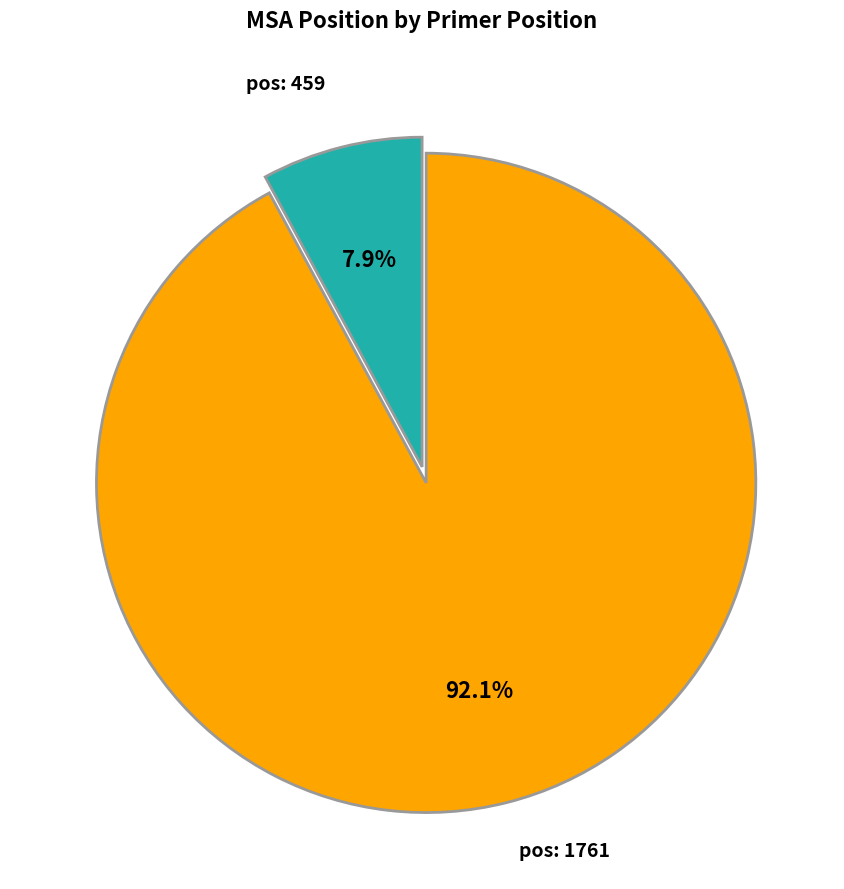

Is there any slice that represents more than half of the pie?

Yes